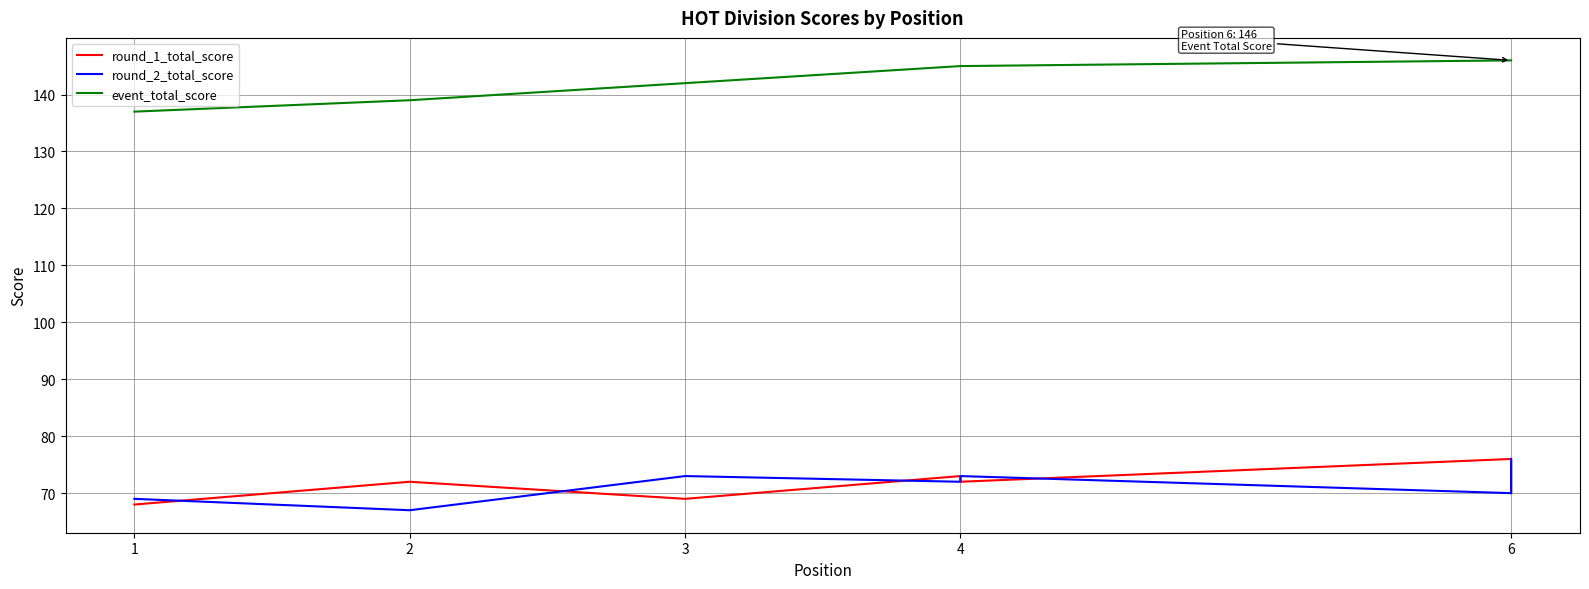

What is the lowest value of the round_2_total_score series?

67